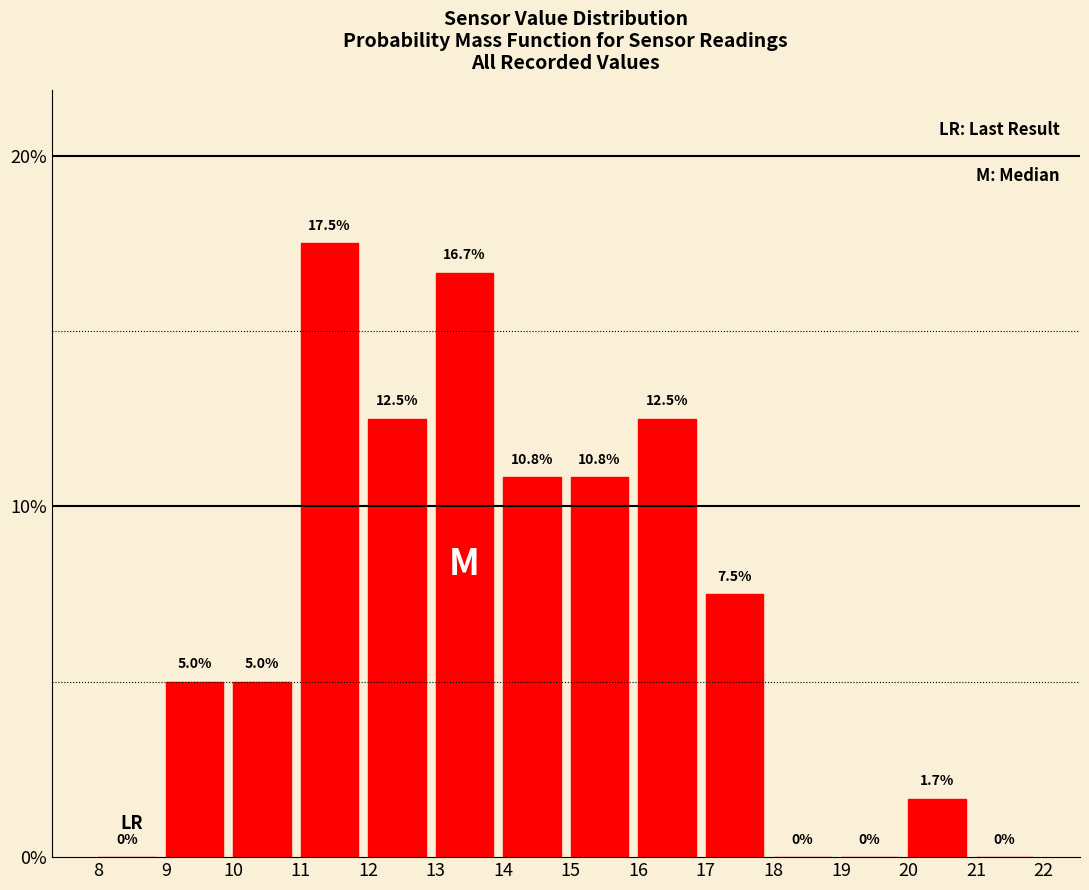

Reading left to right, list every bar in this chart as the range it spans on the x-axis followed by its height.

8 to 9: 0.0
9 to 10: 5.0
10 to 11: 5.0
11 to 12: 17.5
12 to 13: 12.5
13 to 14: 16.7
14 to 15: 10.8
15 to 16: 10.8
16 to 17: 12.5
17 to 18: 7.5
18 to 19: 0.0
19 to 20: 0.0
20 to 21: 1.7
21 to 22: 0.0